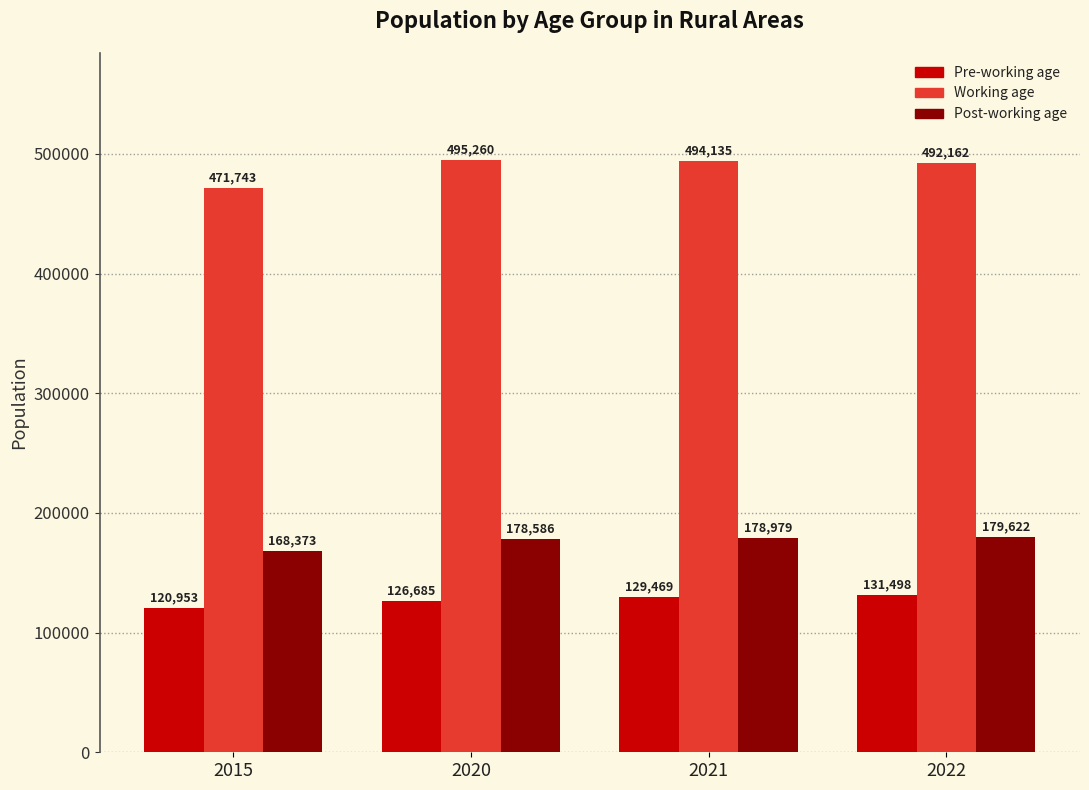

How many Pre-working age values are between 126685 and 131498?

3